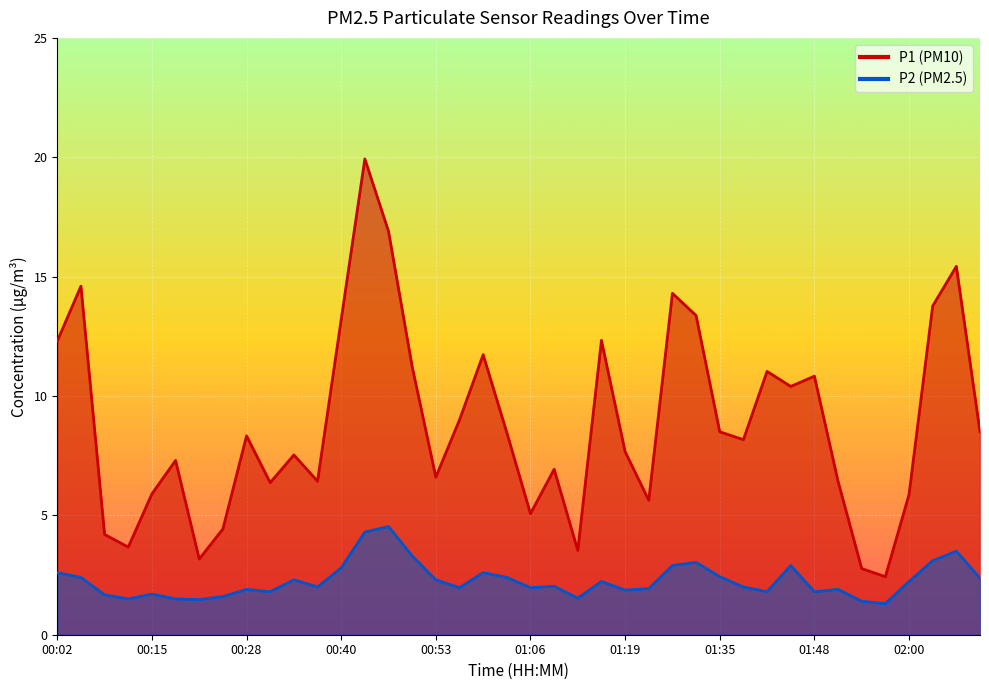

True or false: P1 and P2 intersect in this chart.

False